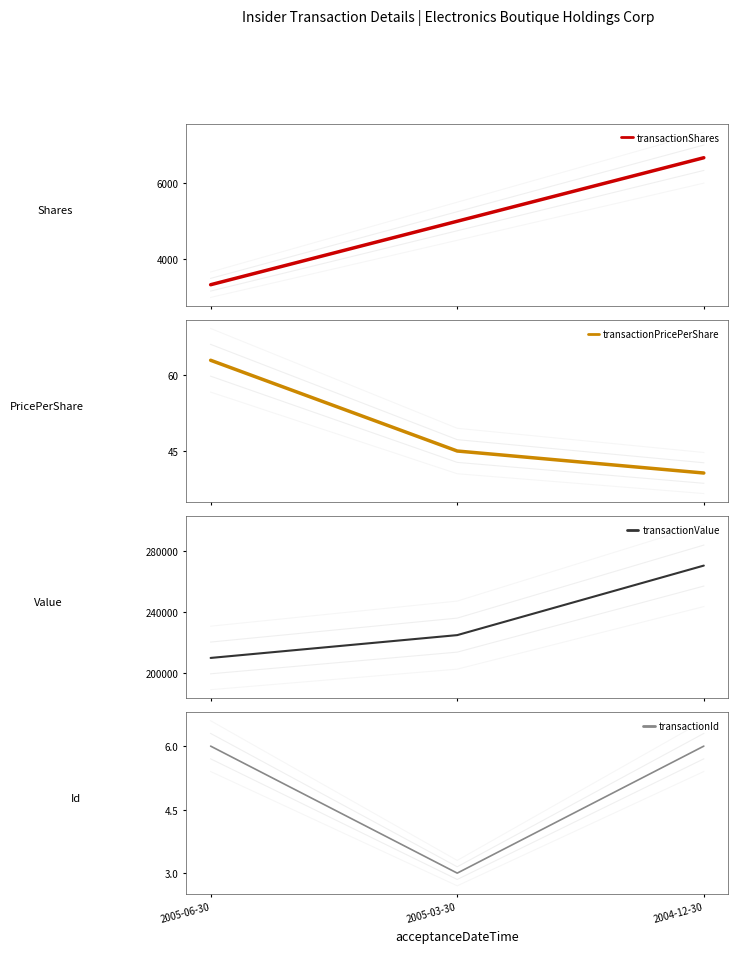

Where is transactionId nearest to the value 4?

2005-03-30